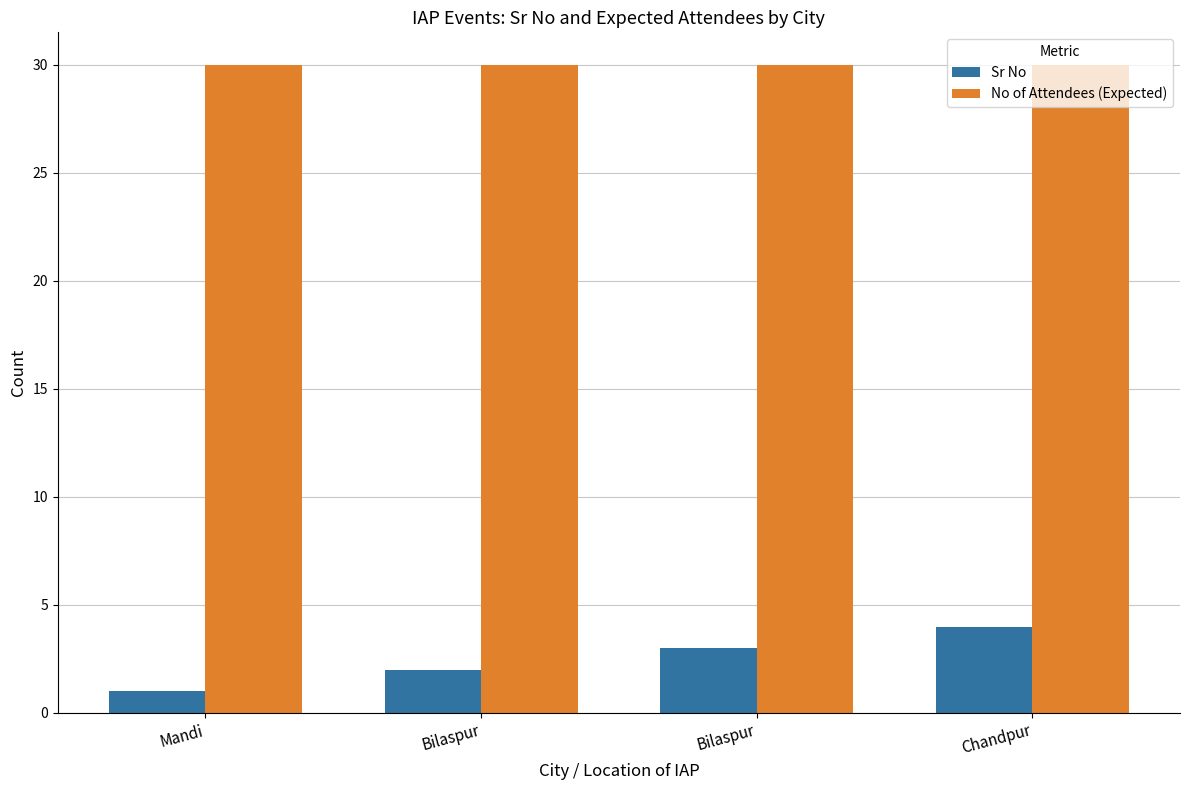

Read the No of Attendees (Expected) value at Bilaspur.

30